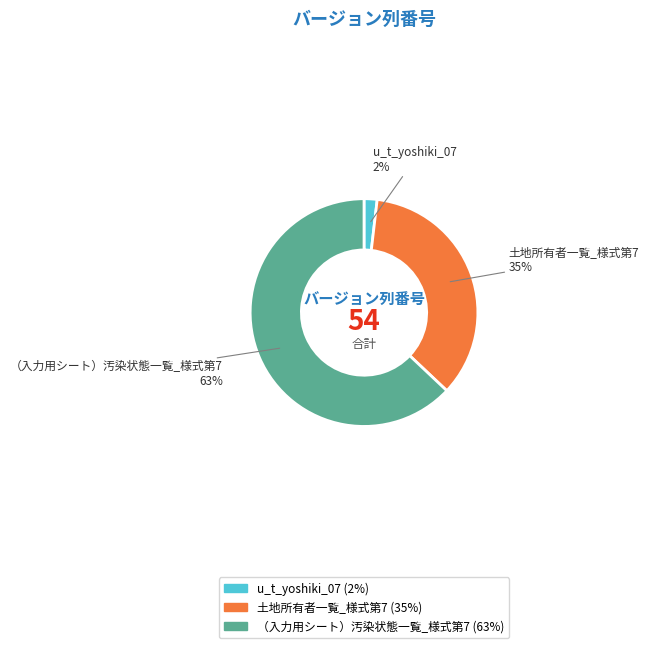

How many segments does this pie chart have?

3